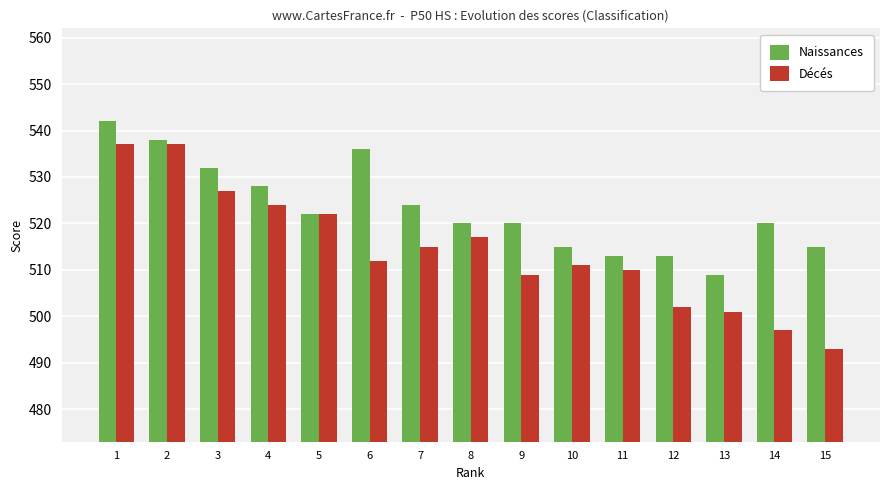

At 6, list the series in order from smallest to largest.

Décés, Naissances